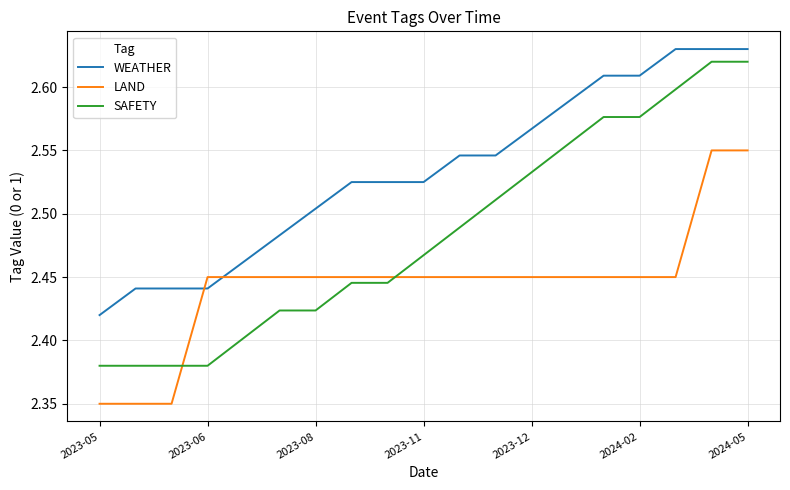

List the series in order of their overall mean, highest first.

WEATHER, SAFETY, LAND